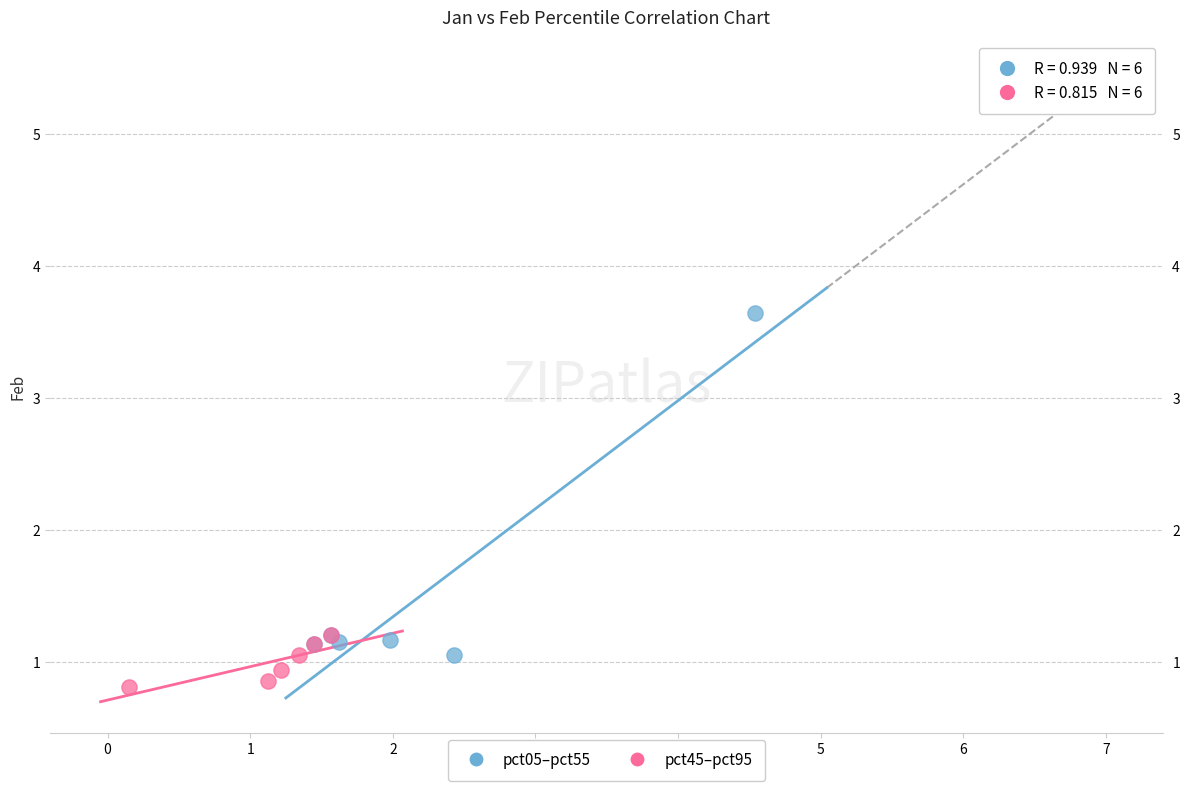

Which series contains the lowest Y value?

pct45–pct95